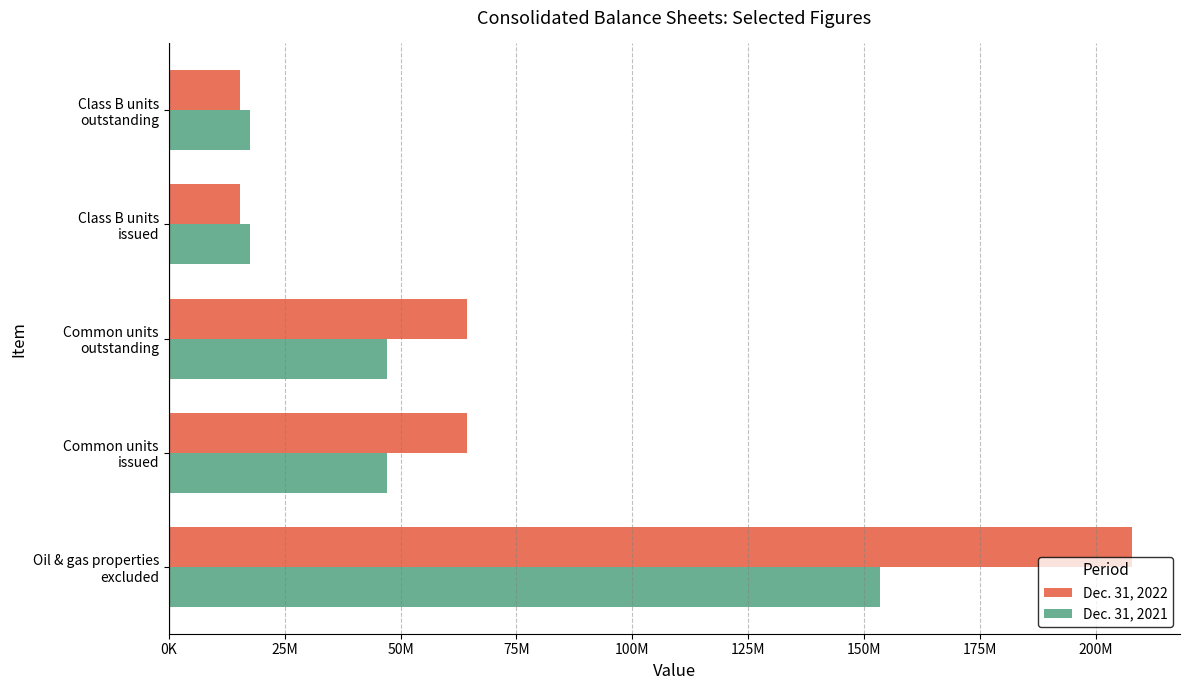

What are all the series names shown in the legend?

Dec. 31, 2022, Dec. 31, 2021